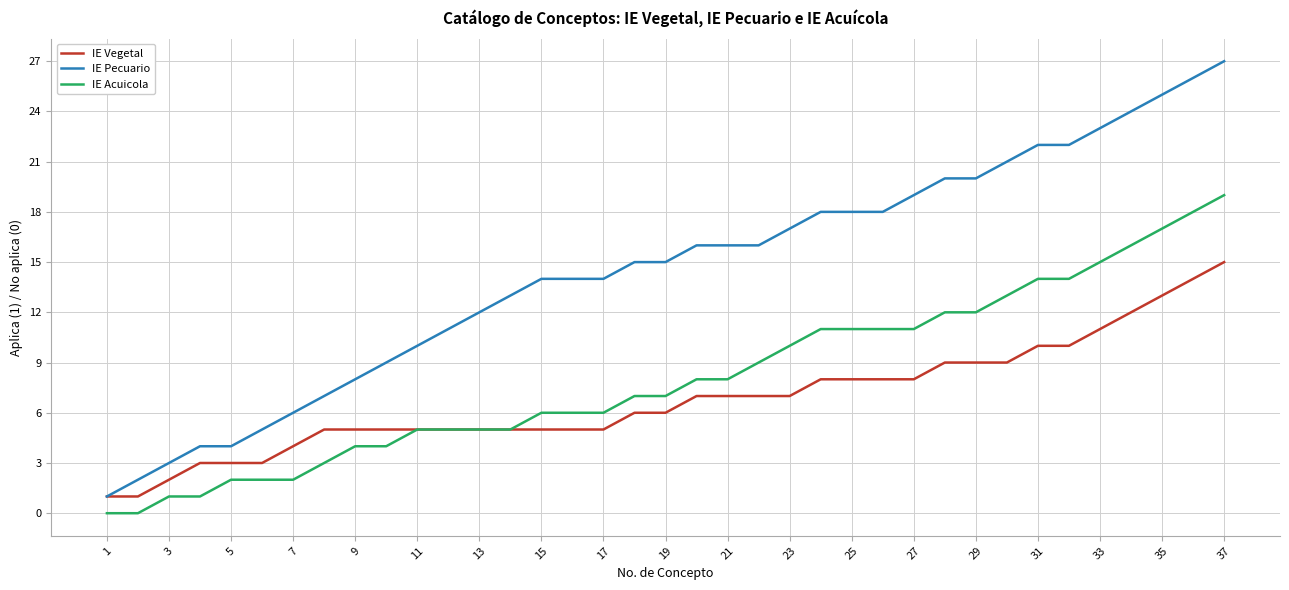

How many categories are shown in the chart?

37